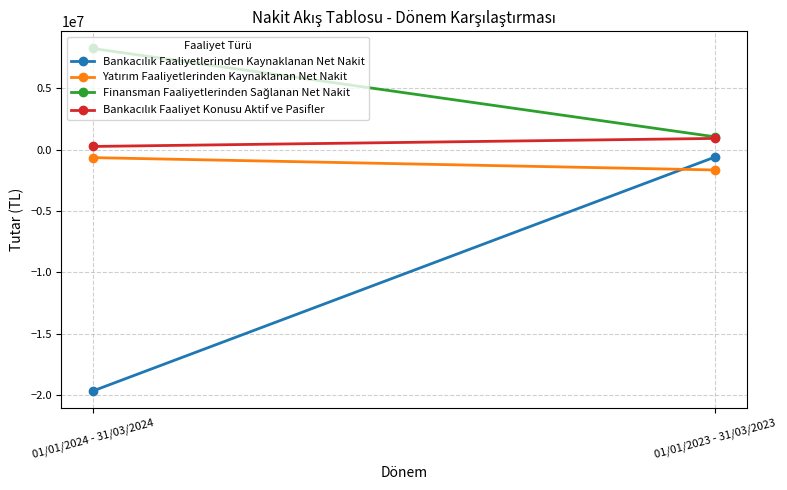

Which label corresponds to the smallest value in the chart?

01/01/2024 - 31/03/2024